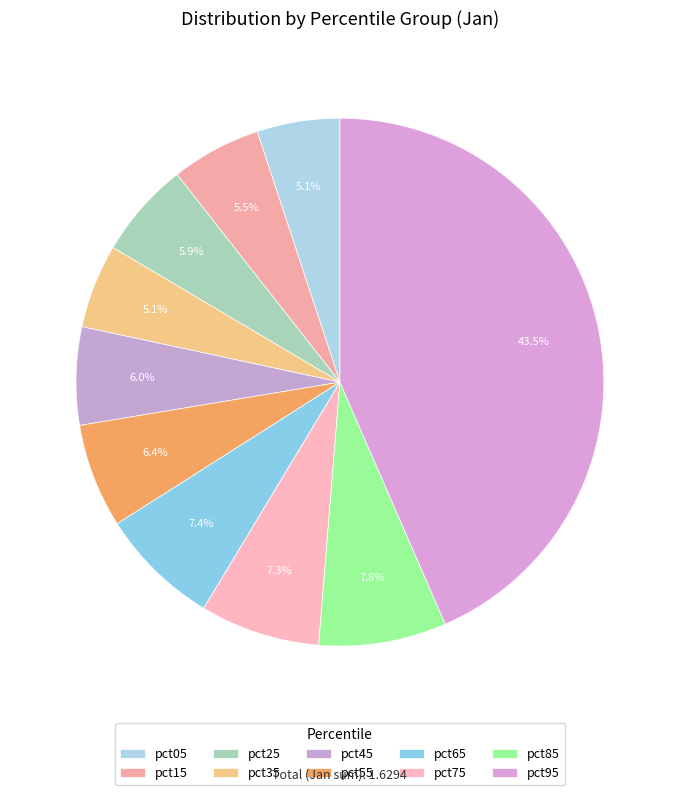

How many segments does this pie chart have?

10